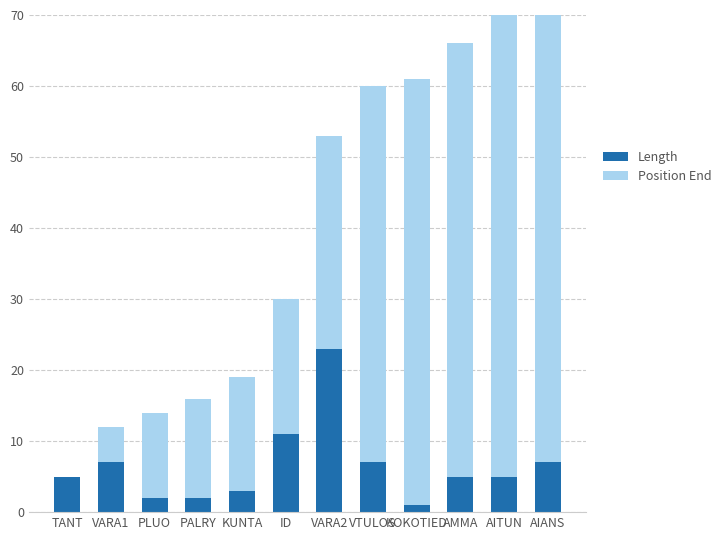

What is the average value of the Position End series?

34